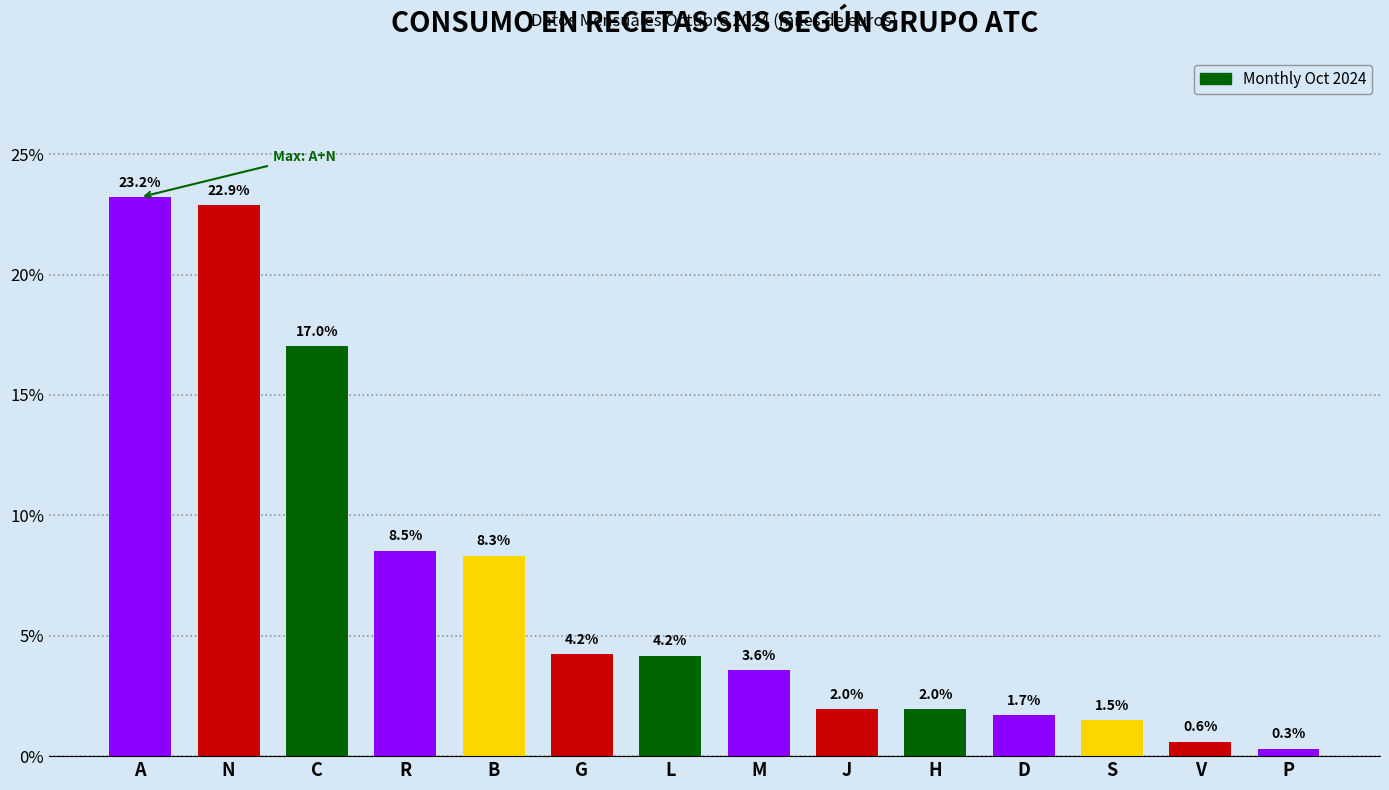

Reading left to right, list all the values displayed in this chart.

A=23.2	N=22.9	C=17.0	R=8.5	B=8.3	G=4.2	L=4.2	M=3.6	J=2.0	H=2.0	D=1.7	S=1.5	V=0.6	P=0.3